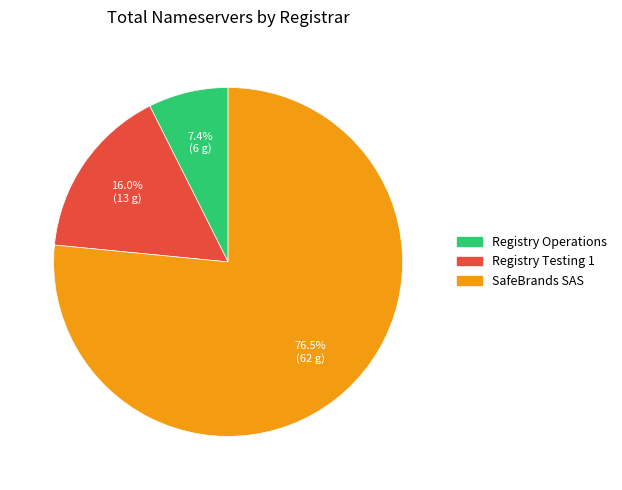

Is it true that Registry Testing 1 is 29% of the pie?

False